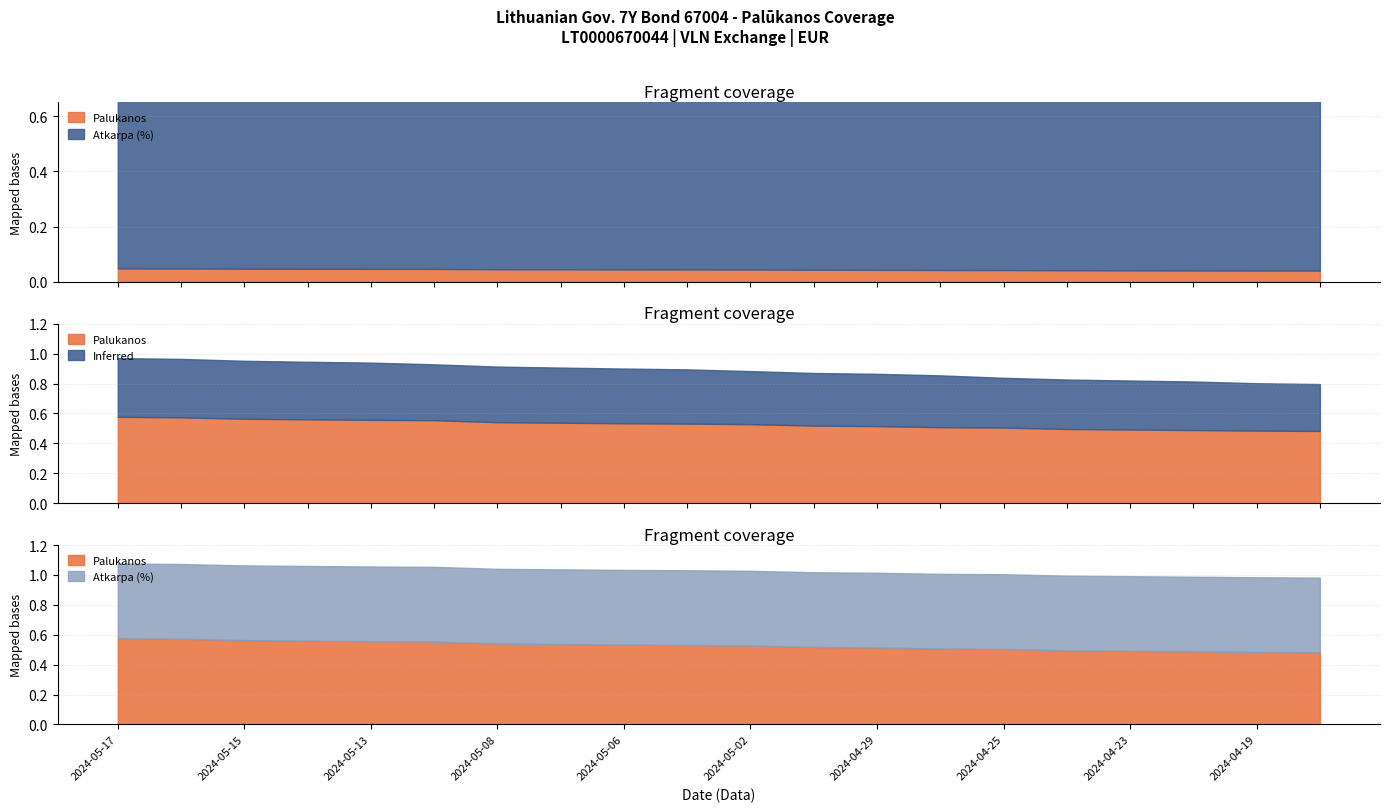

True or false: Atkarpa and Palukanos cross at least once.

False